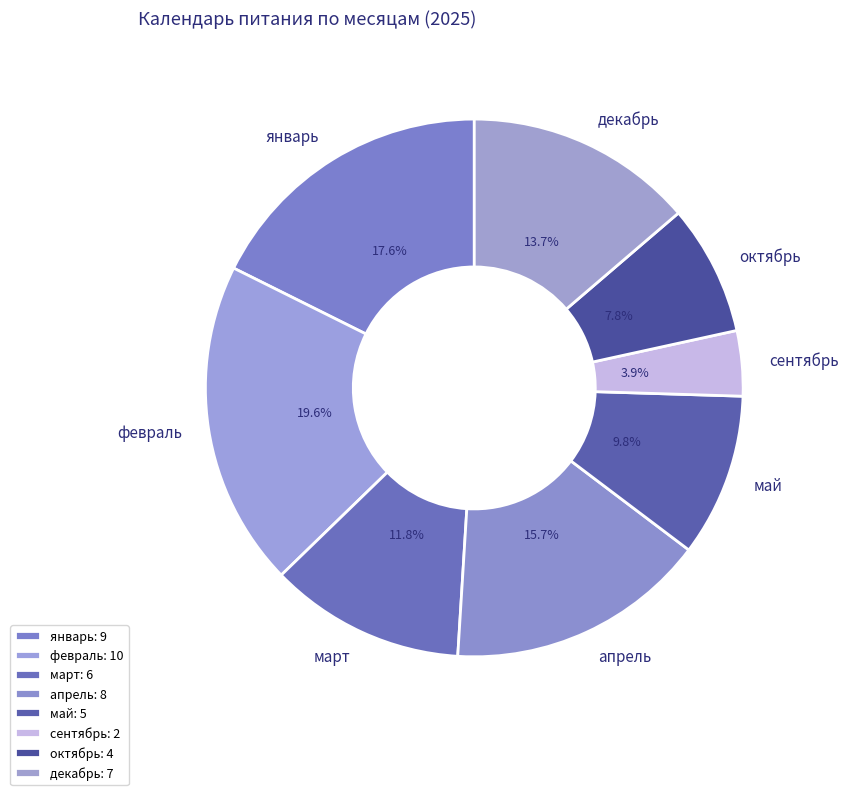

Approximately how many times larger is the value at сентябрь compared to апрель?

0.2